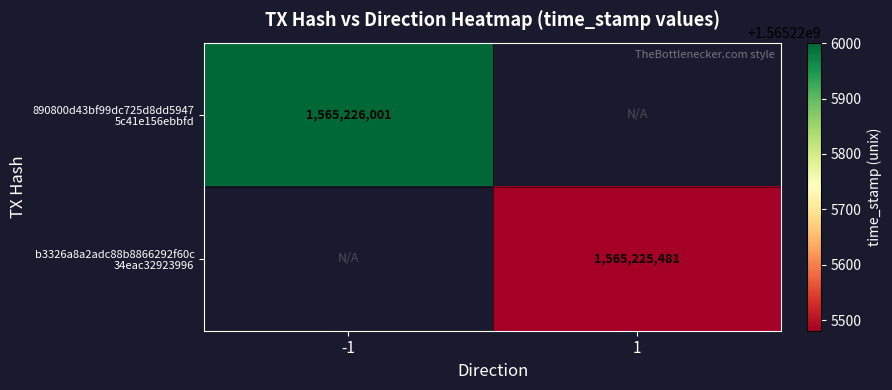

Which series has the largest range (max minus min)?

890800d43bf99dc725d8dd59475c41e156ebbfd